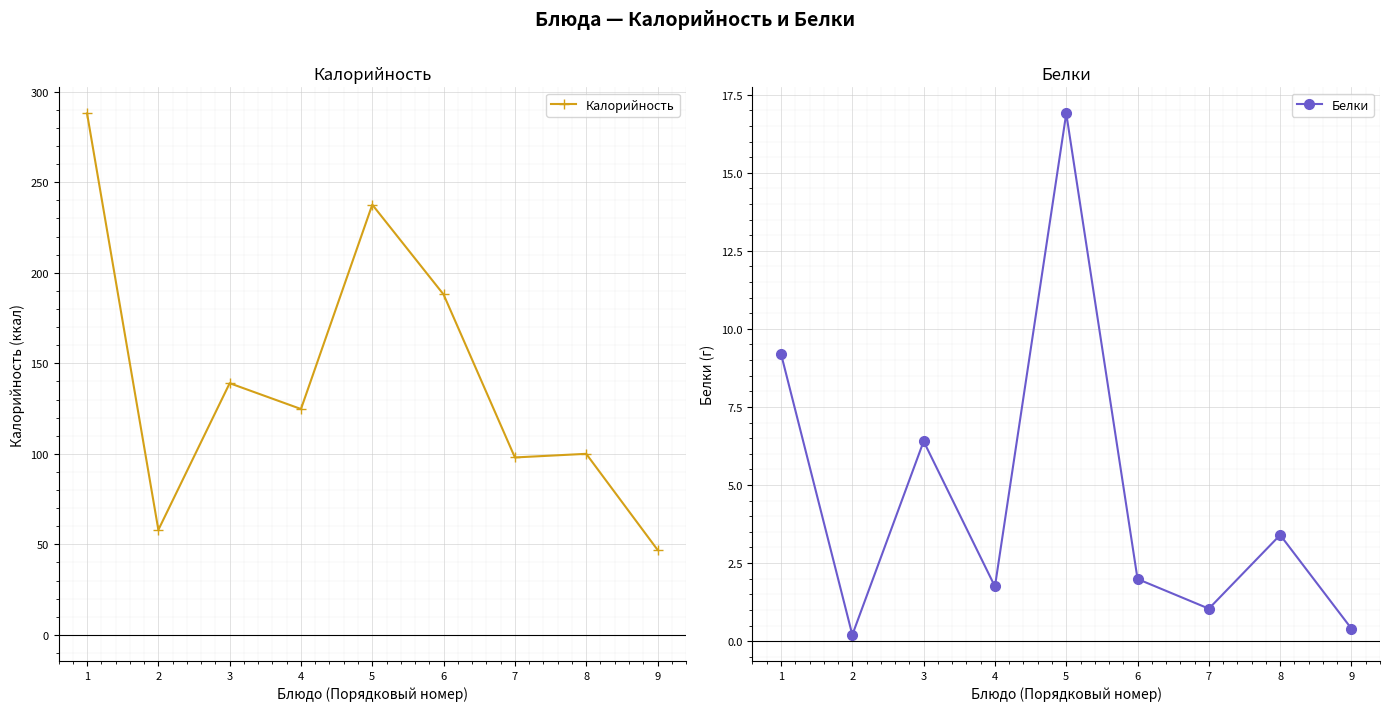

What is the average value of the Белки series?

4.6